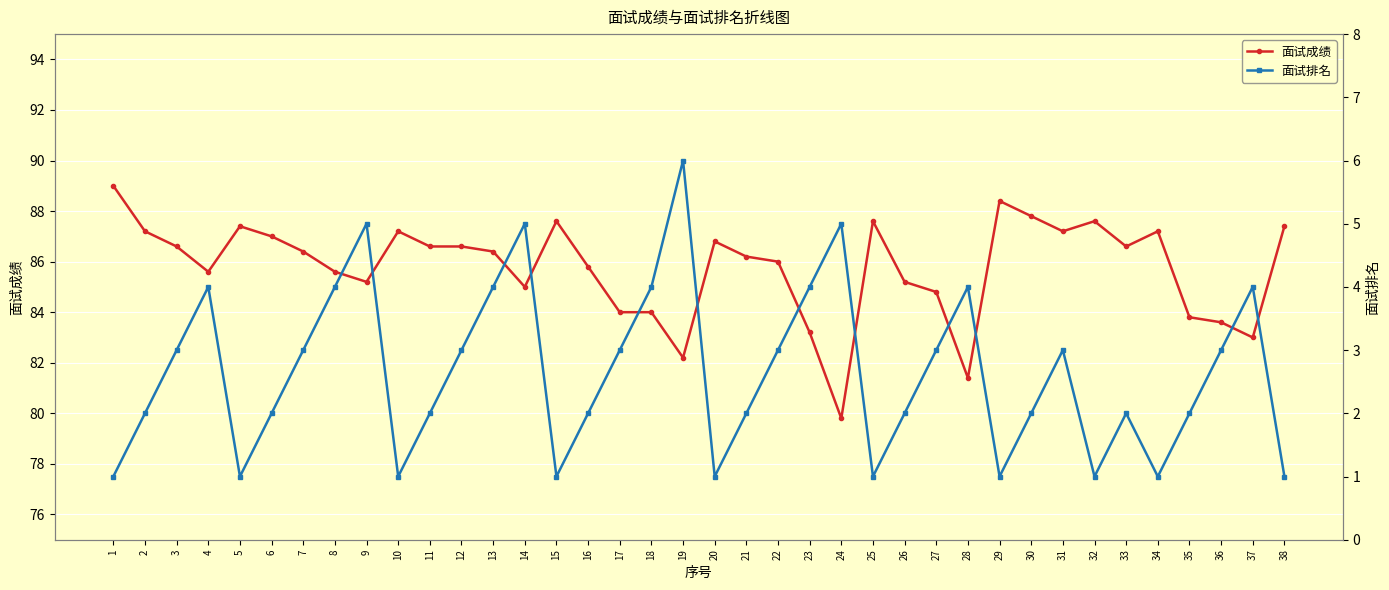

How many data points in 面试成绩 are less than 86?

16